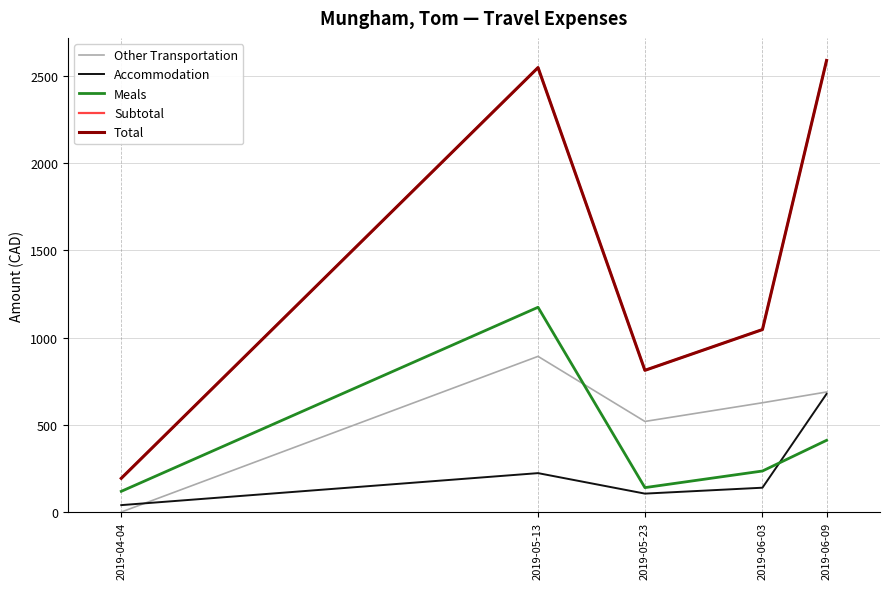

Does the chart display data point markers on the line(s)?

No